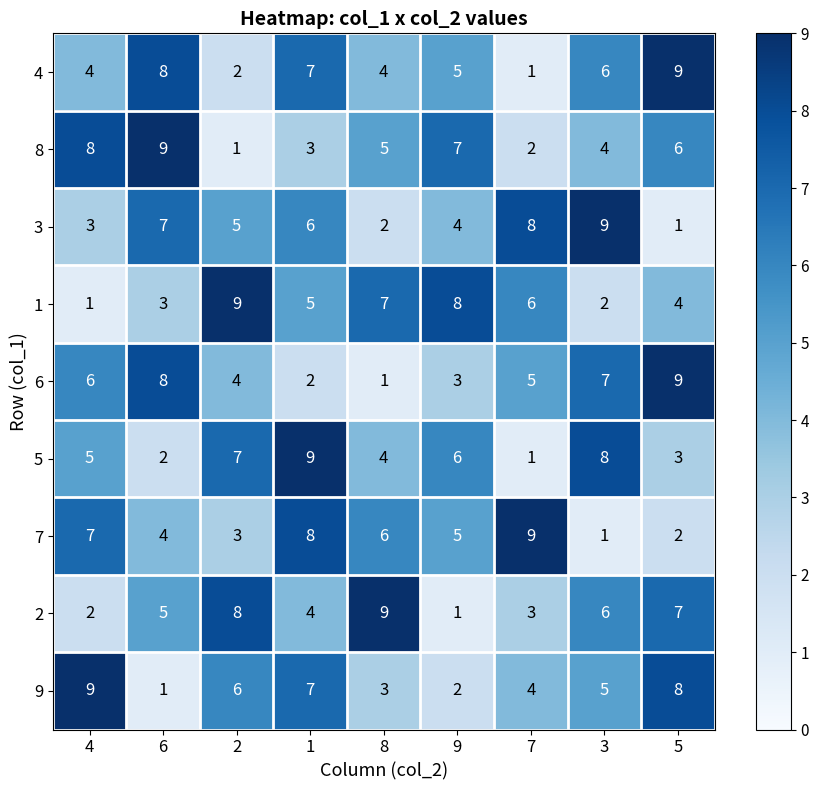

Count the 1 values in the range 3 to 7.

5